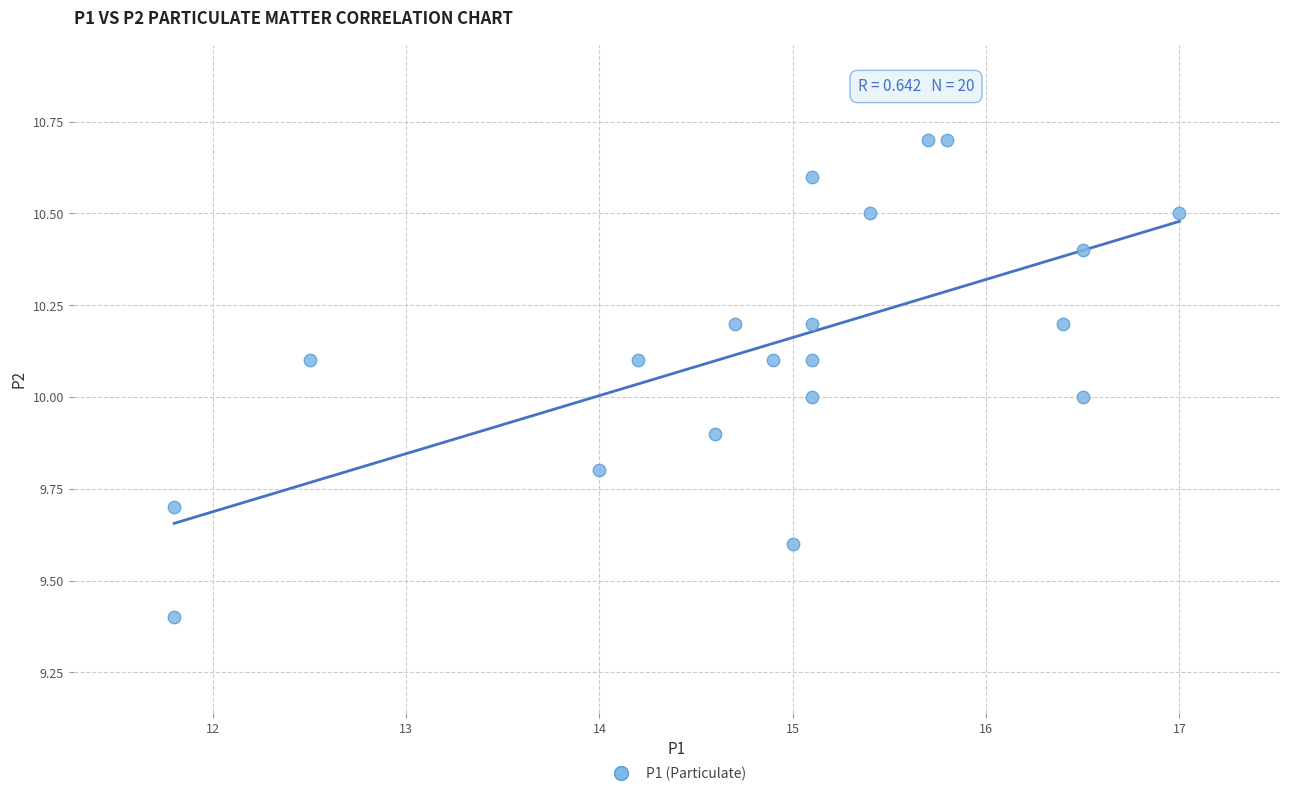

What is the range of X values (max minus min)?

5.2